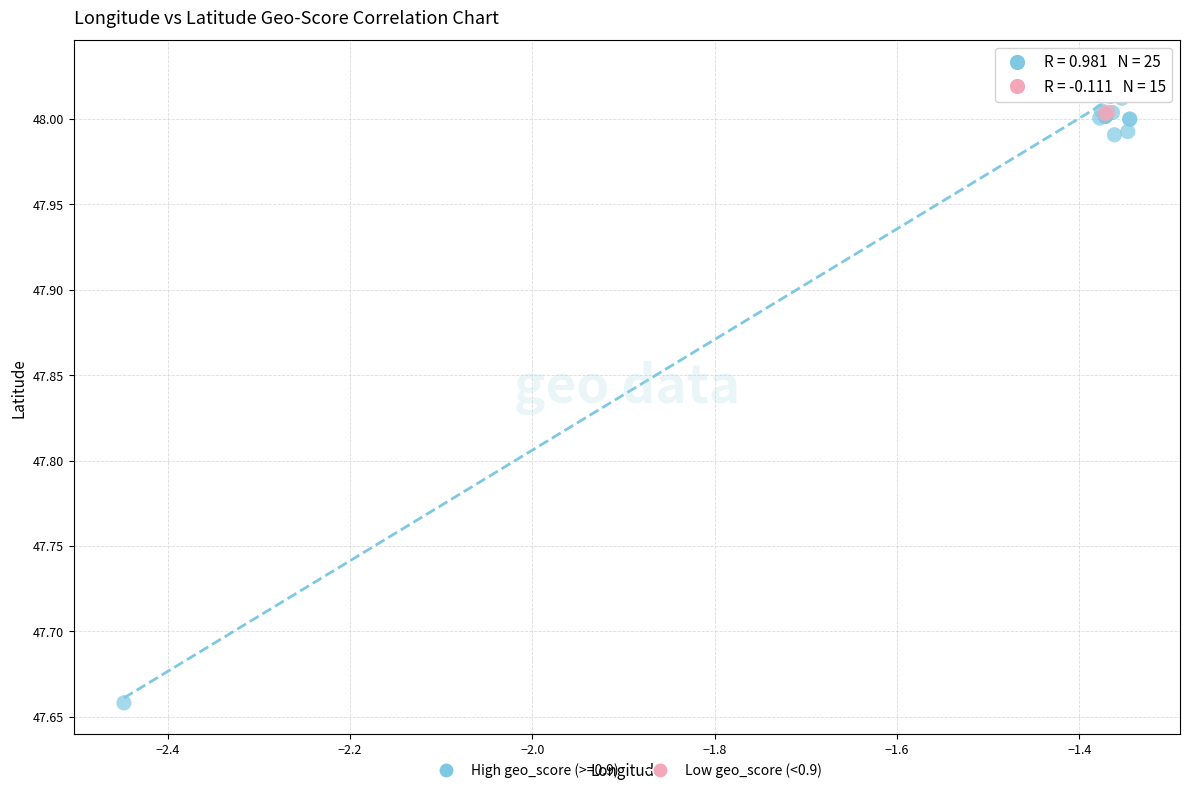

Which series contains the lowest Y value?

High geo_score (>=0.9)